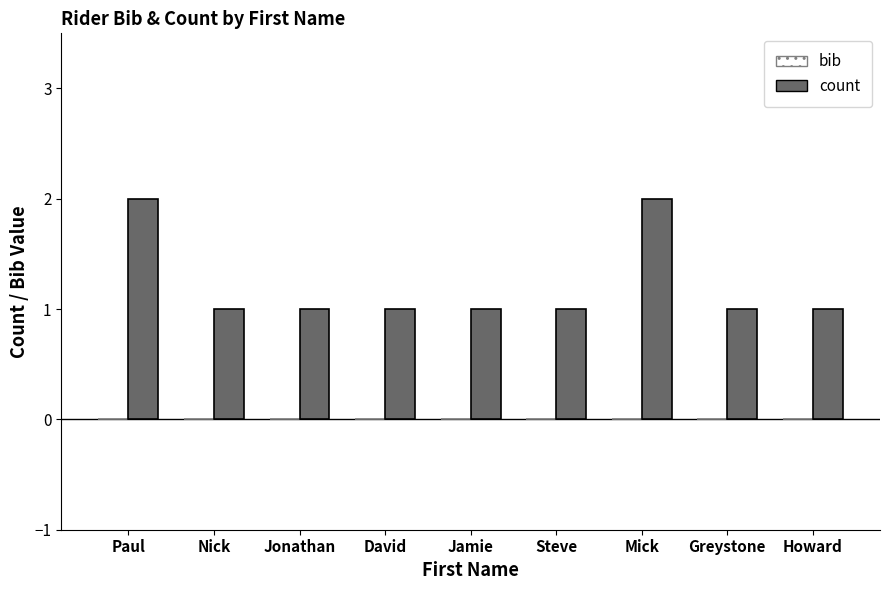

Approximately how many times larger is the value at Howard compared to Paul?

0.5